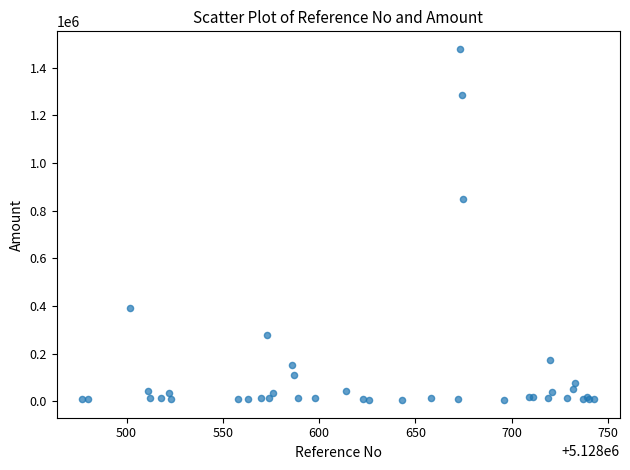

What Y value in the scatter plot is closest to 741636?

850000.0